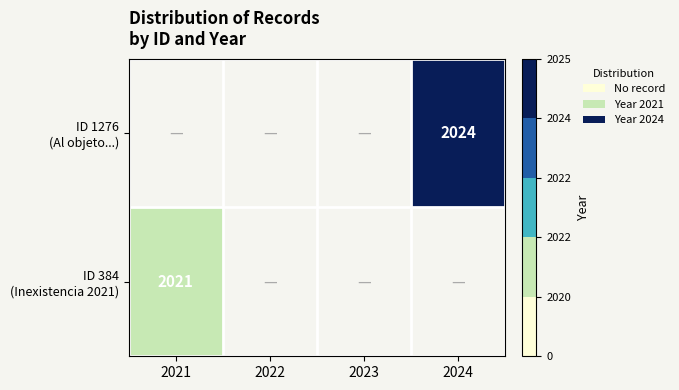

Between 2022 and 2021, which is larger?

2021